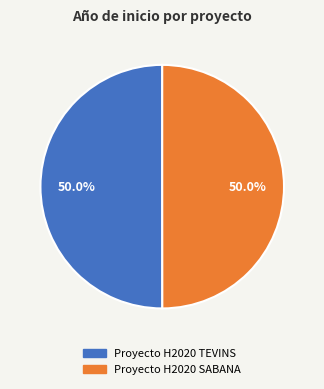

Approximately how many times larger is the value at Proyecto H2020 TEVINS compared to Proyecto H2020 SABANA?

1.0